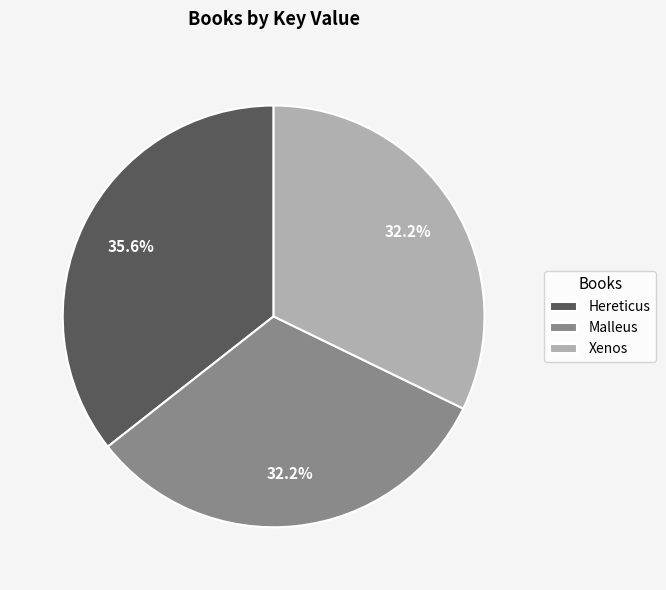

The Hereticus slice represents 47% of the pie. True or false?

False